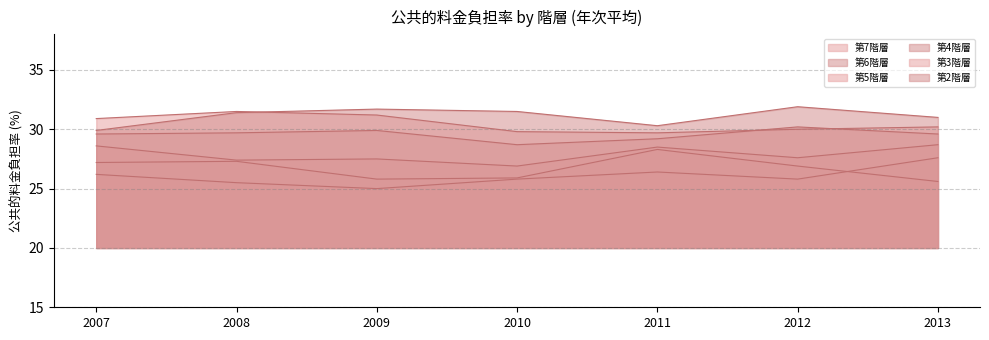

Where is the first local maximum for 第7階層?

2008